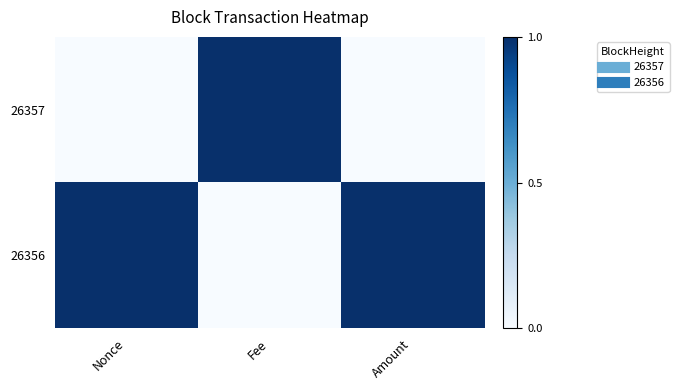

Reading left to right, what are all the values shown in this chart?

26357: Nonce=0	Fee=1	Amount=0
26356: Nonce=1	Fee=0	Amount=1